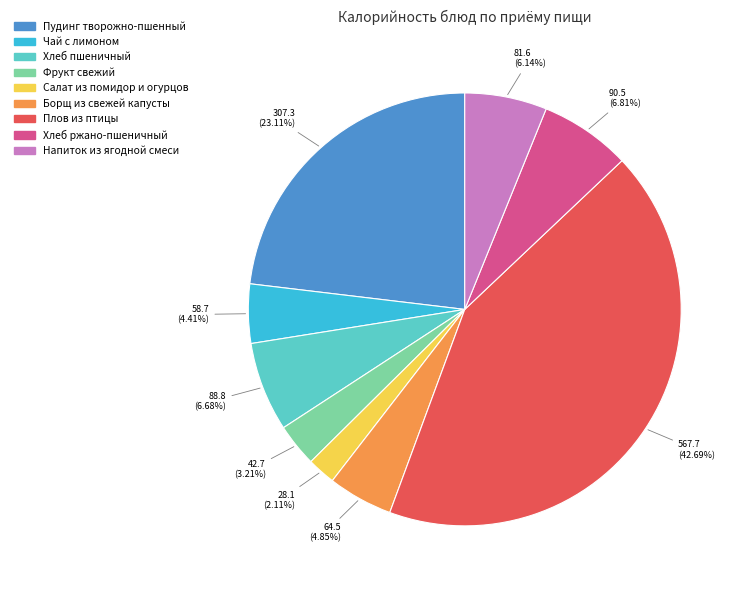

Is there a majority slice in this chart?

No